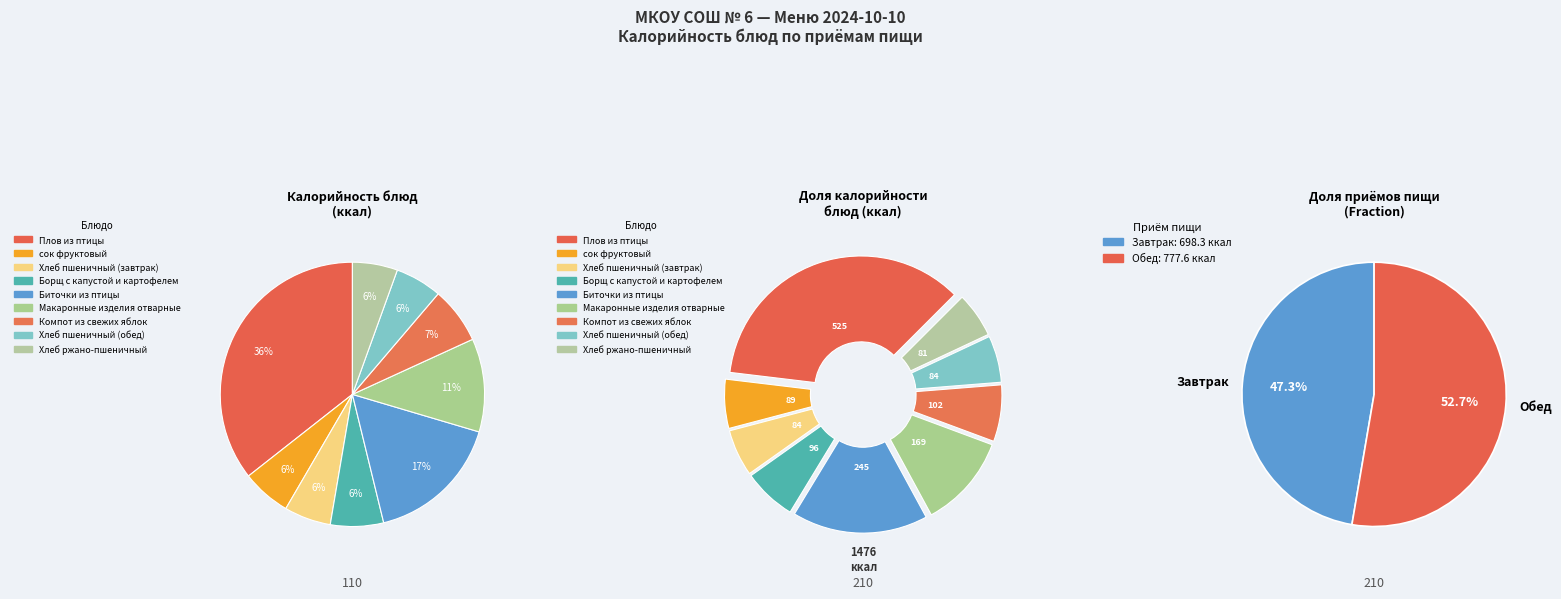

To the nearest percent, what portion does Плов из птицы represent?

36%